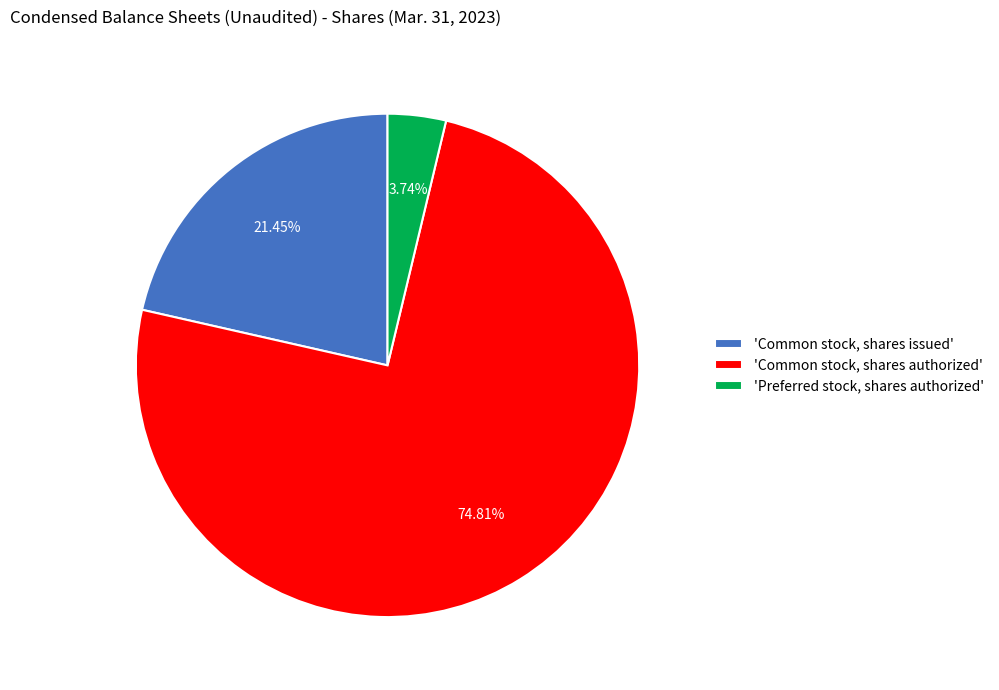

Rank the categories by value from highest to lowest.

'Common stock, shares authorized', 'Common stock, shares issued', 'Preferred stock, shares authorized'